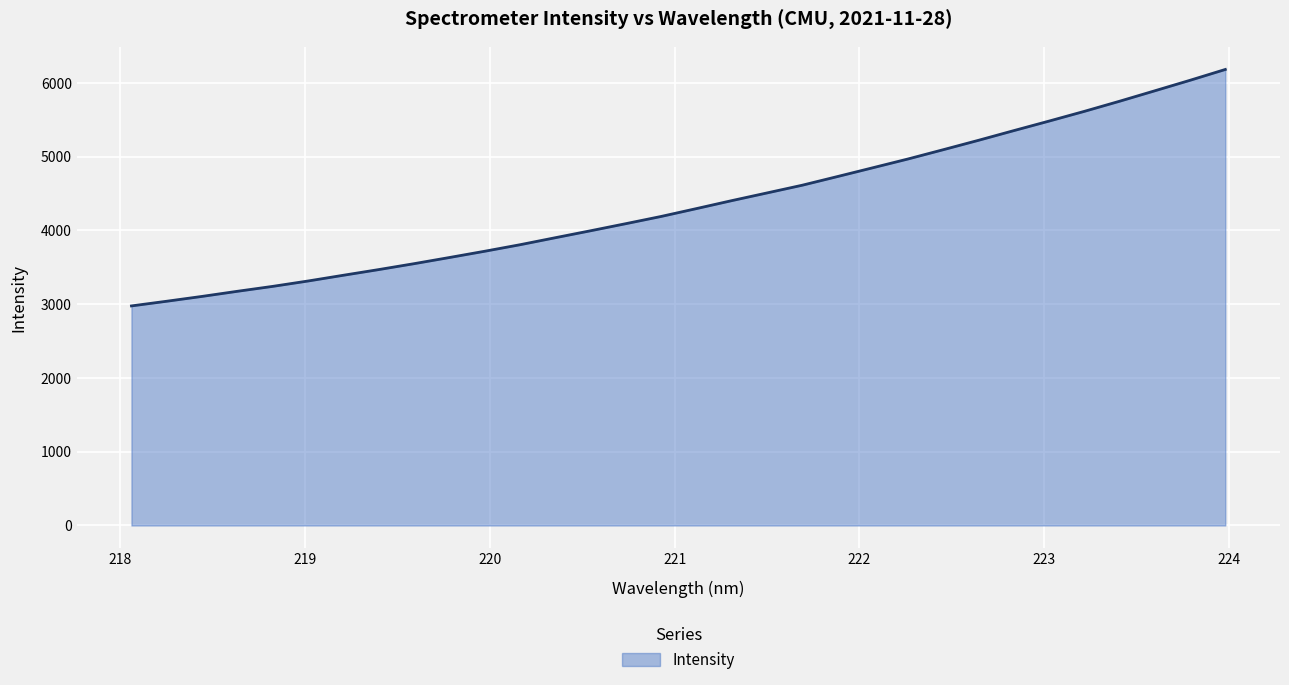

What is the maximum value shown in the chart?

6182.2